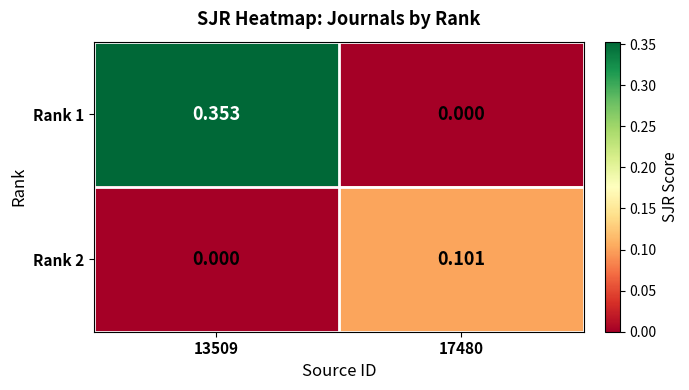

Which series has the widest spread of values?

Rank 1